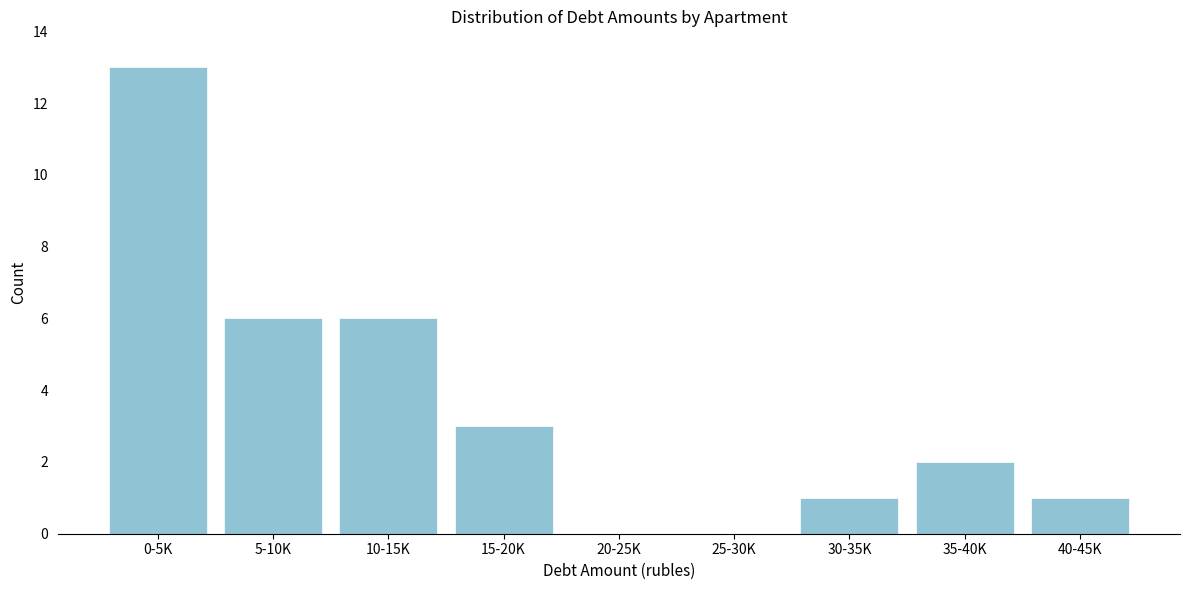

Reading right to left, transcribe all the data shown in this chart.

40-45K=1	35-40K=2	30-35K=1	25-30K=0	20-25K=0	15-20K=3	10-15K=6	5-10K=6	0-5K=13